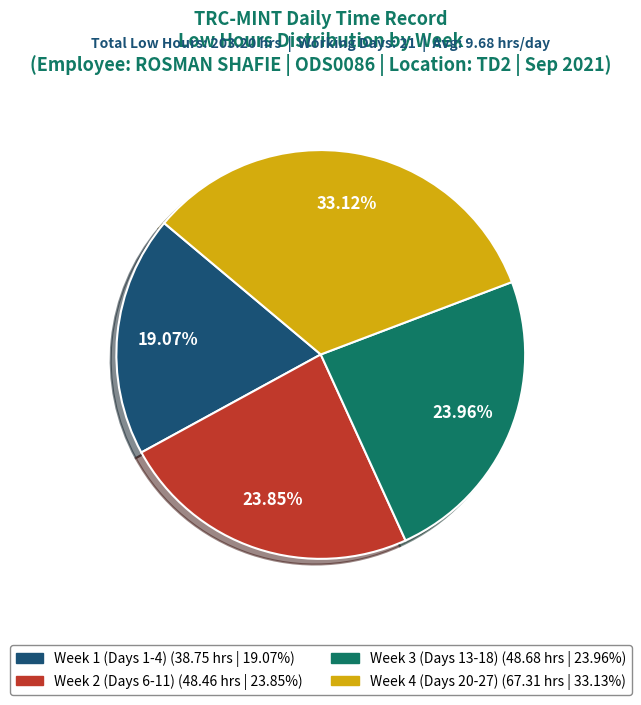

Does any single category account for the majority?

No